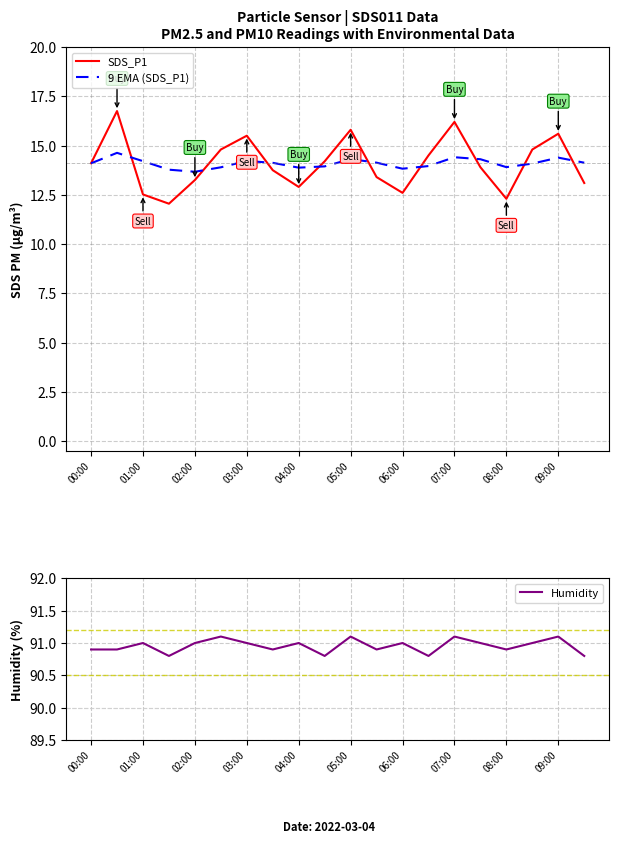

What is the sum of all Humidity values?

1819.1